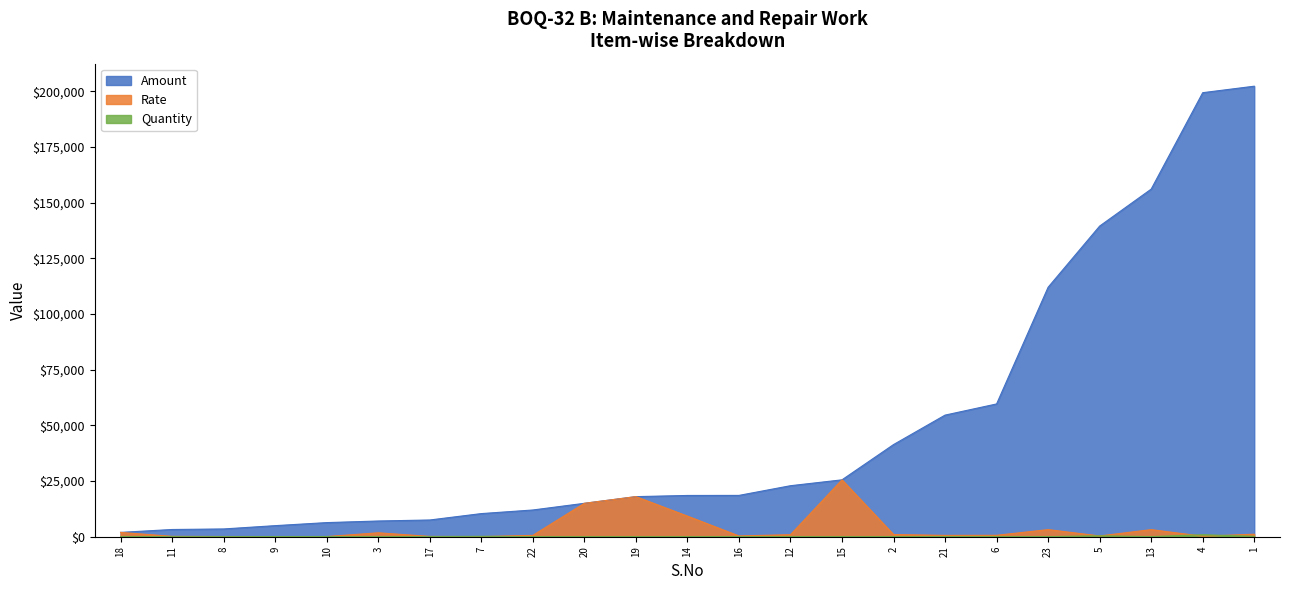

How many interior local valleys does the Rate series have?

5